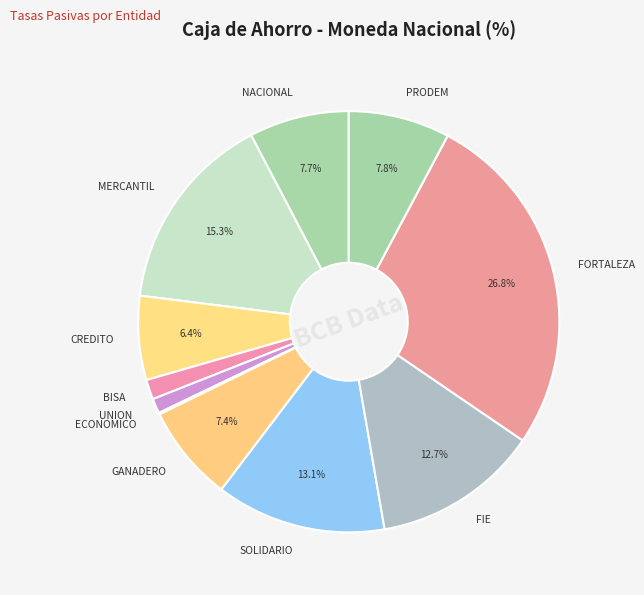

Combined, do GANADERO and FORTALEZA account for over 50%?

No